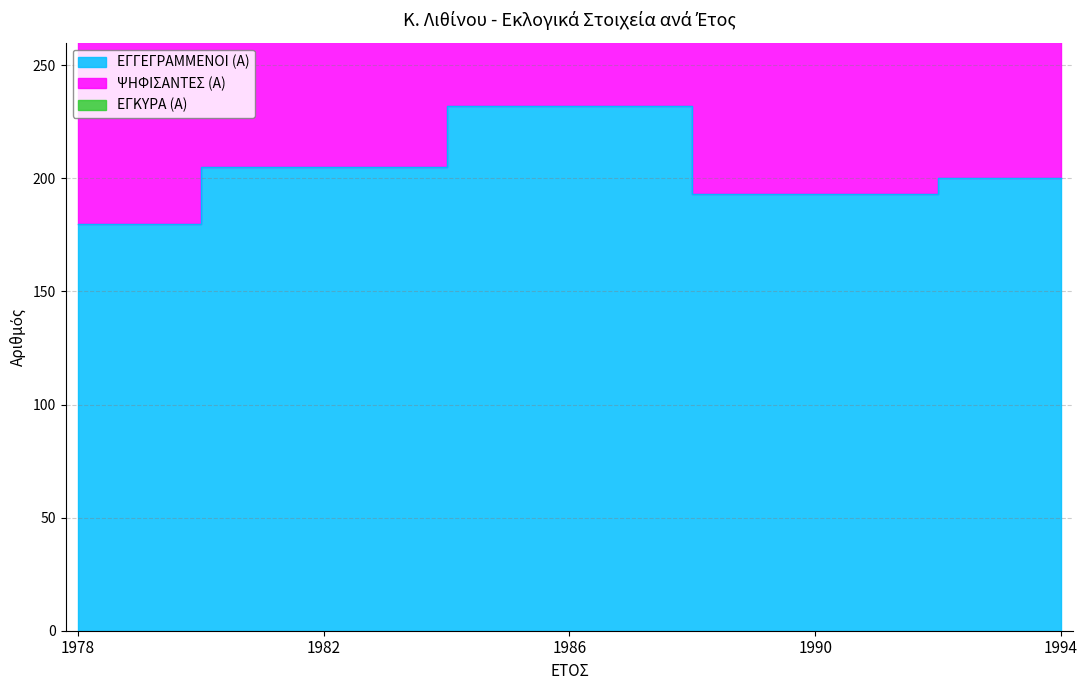

How many values in the ΕΓΓΕΓΡΑΜΜΕΝΟΙ (Α) series exceed 200?

2